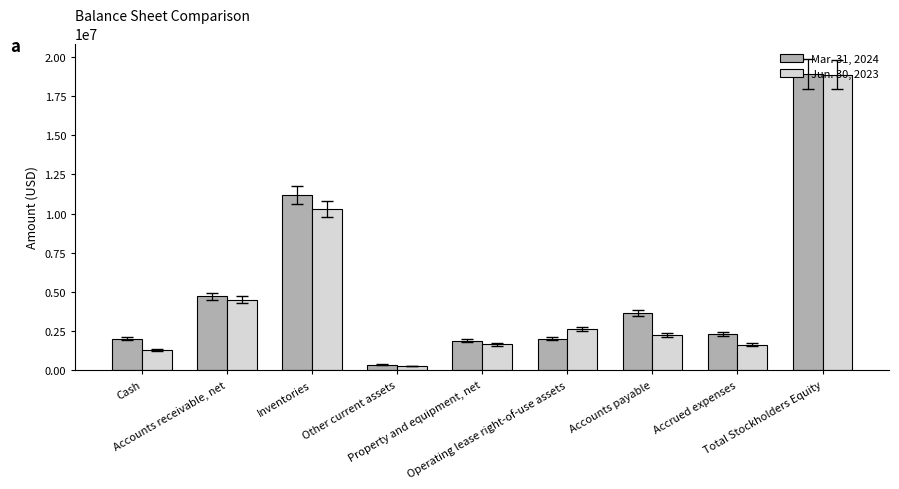

Are the bars grouped side by side (vs. stacked)?

Yes